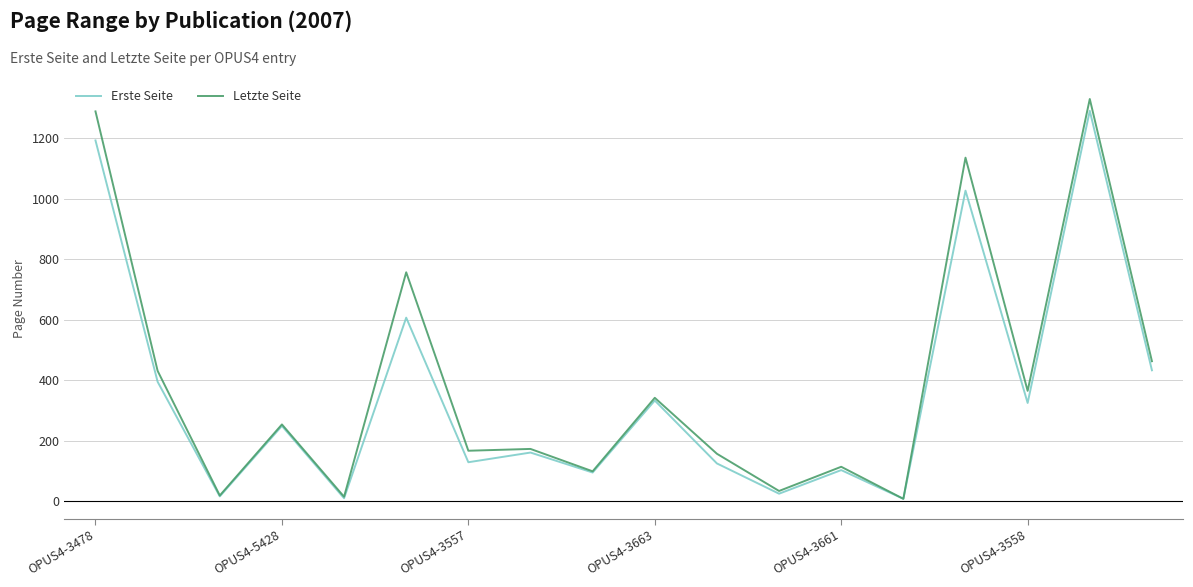

Which series has the largest range (max minus min)?

Letzte Seite